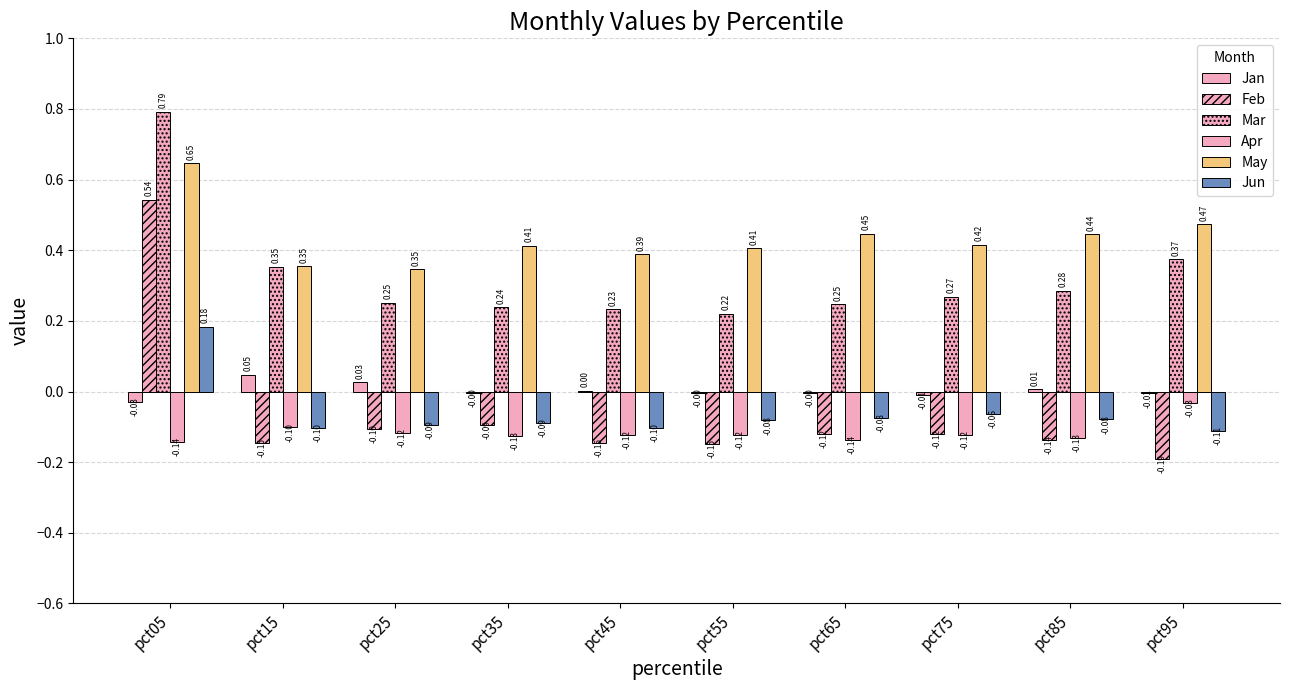

Where does the Feb series first go above 0?

pct05